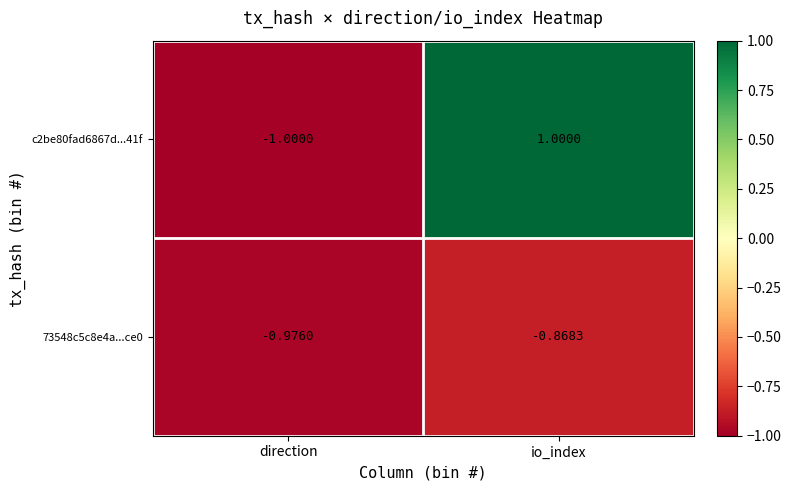

Rank the categories by 73548c5c8e4a...ce0 value from highest to lowest.

io_index, direction